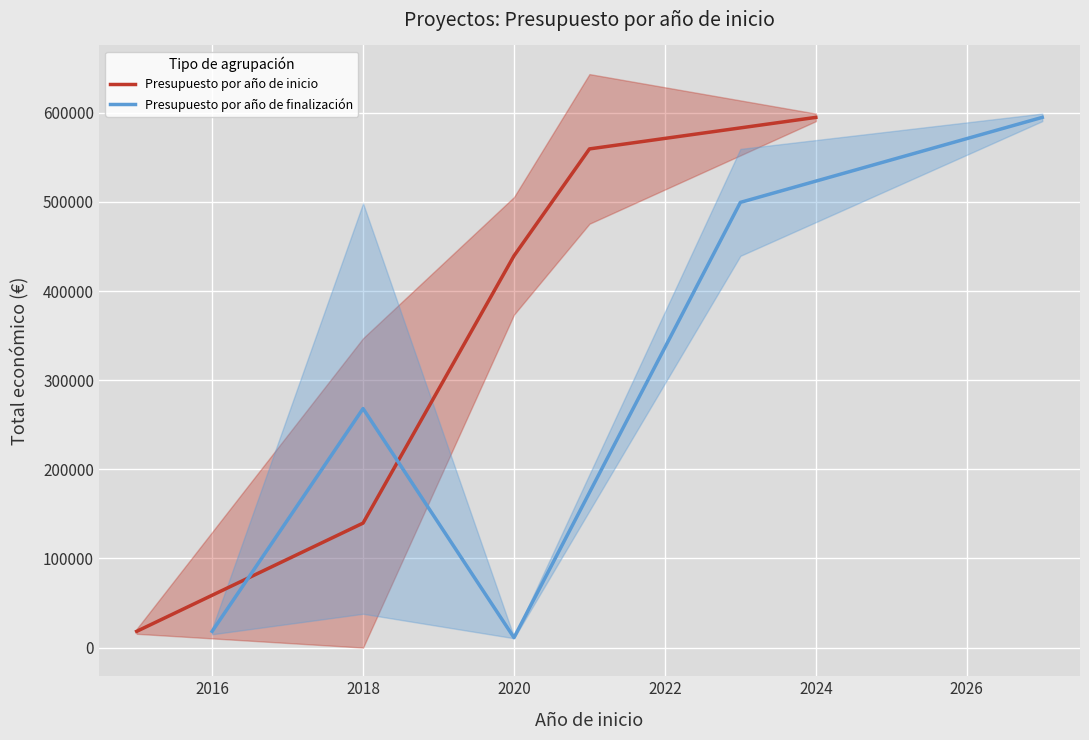

What is the average value of the Presupuesto por año de finalización series?

278420.0